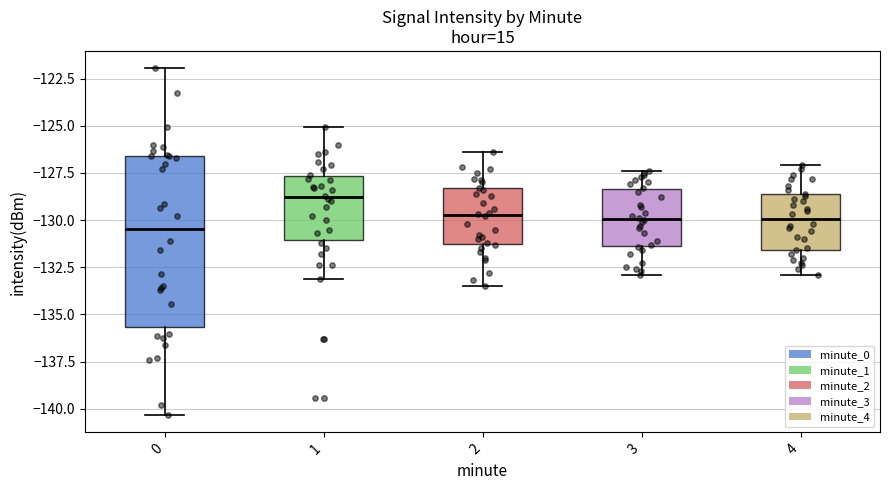

Which box has the highest median line?

1